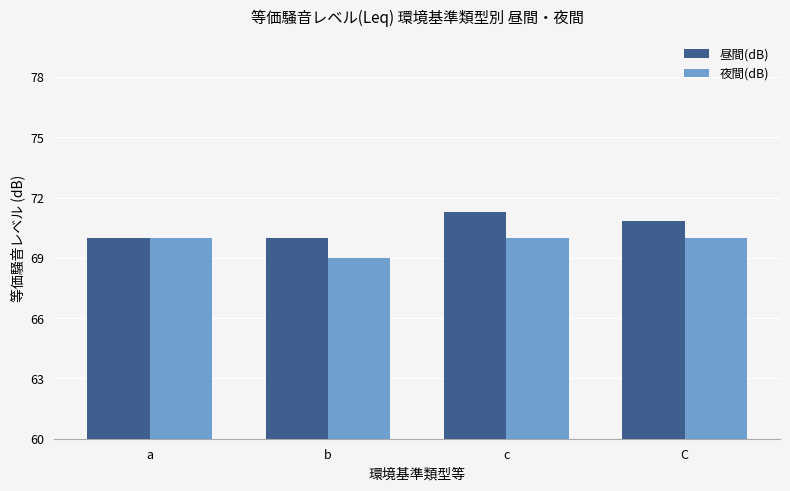

What is the difference between the 昼間(dB) values at a and C?

0.8